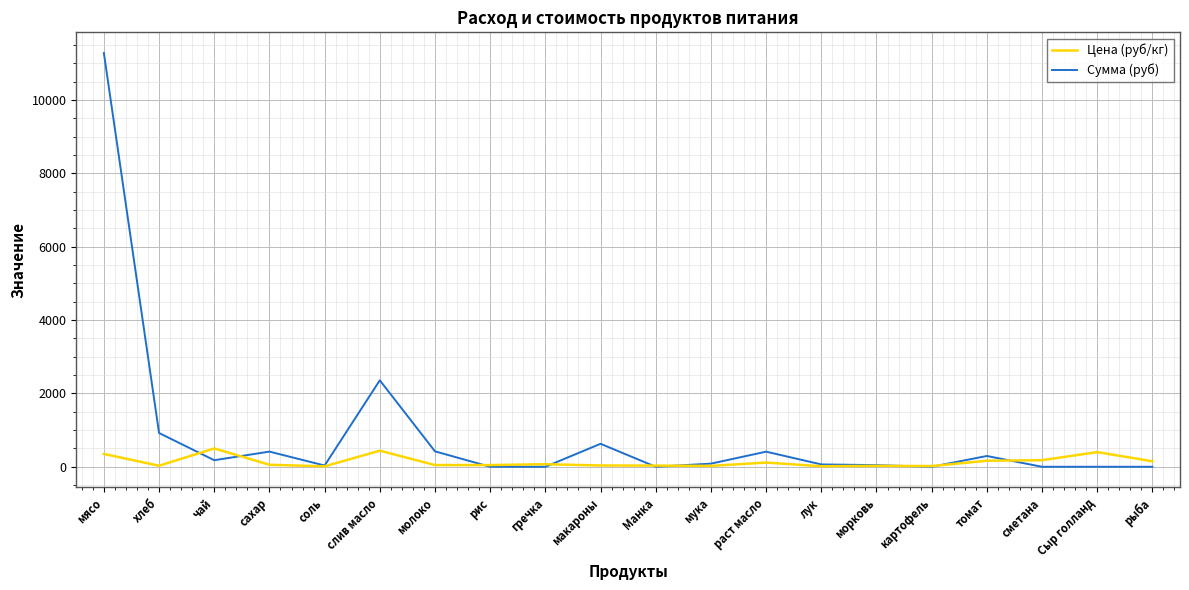

True or false: Цена (руб/кг) has more than 2 points higher than both neighbors.

True